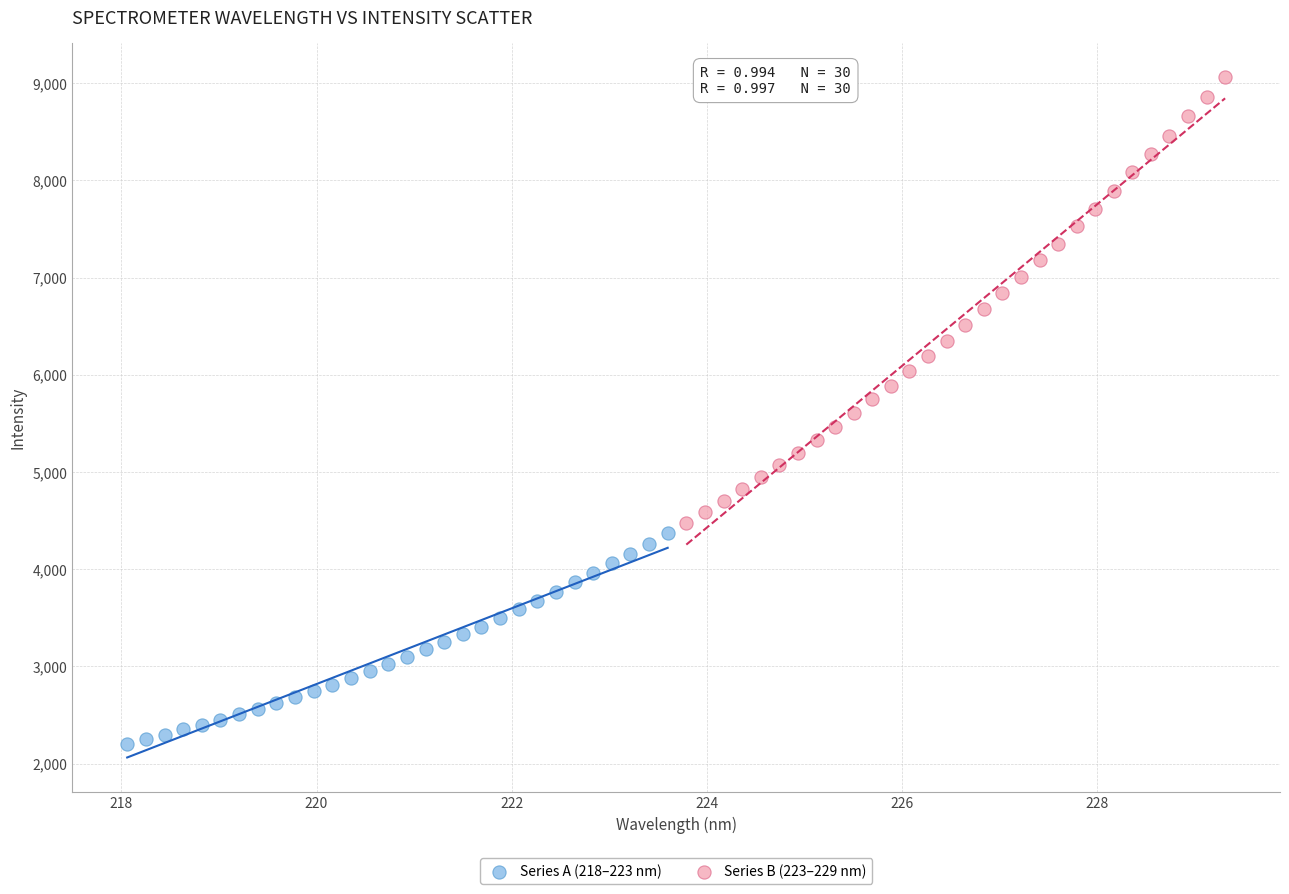

Which series reaches the minimum Y coordinate?

Series A (218–223 nm)